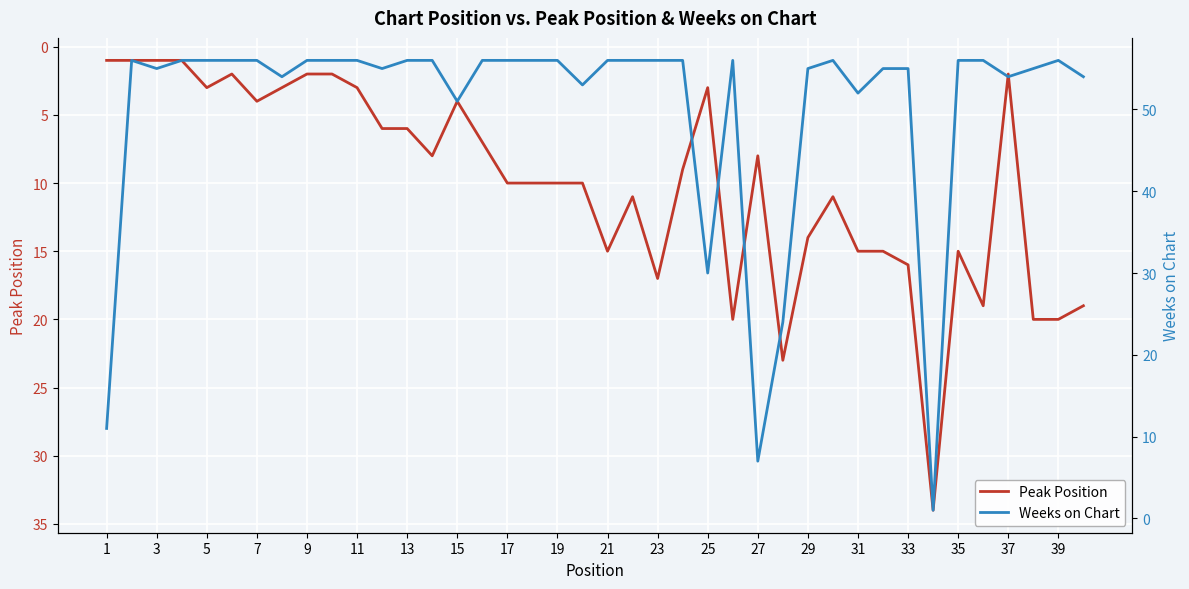

What is the average value of the Peak Position series?

10